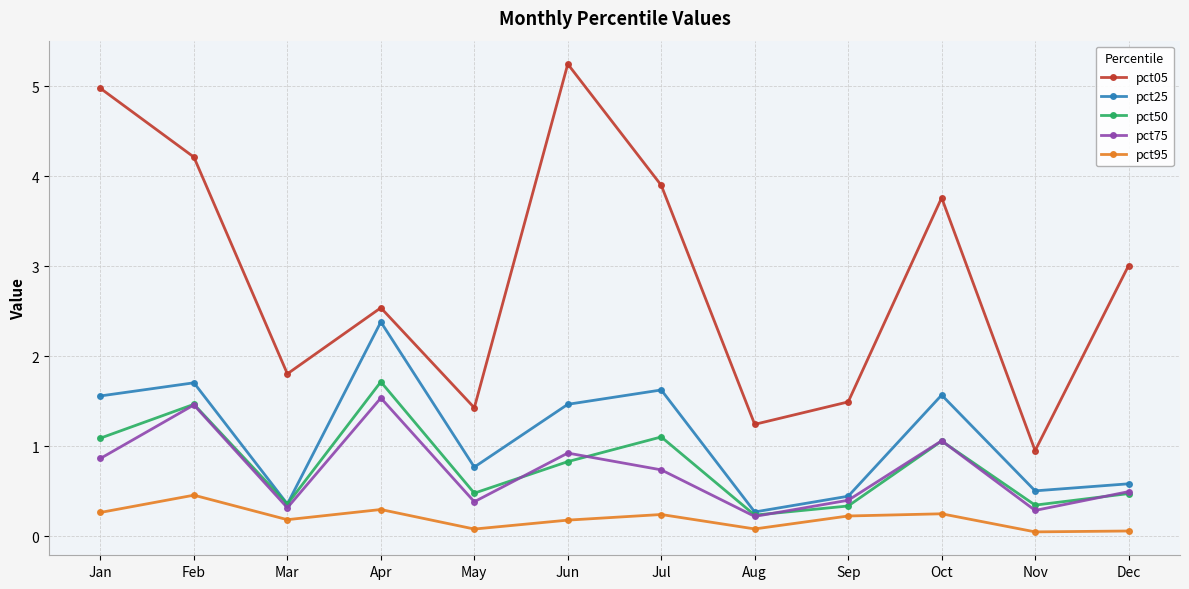

Read the pct25 value at Jul.

1.6